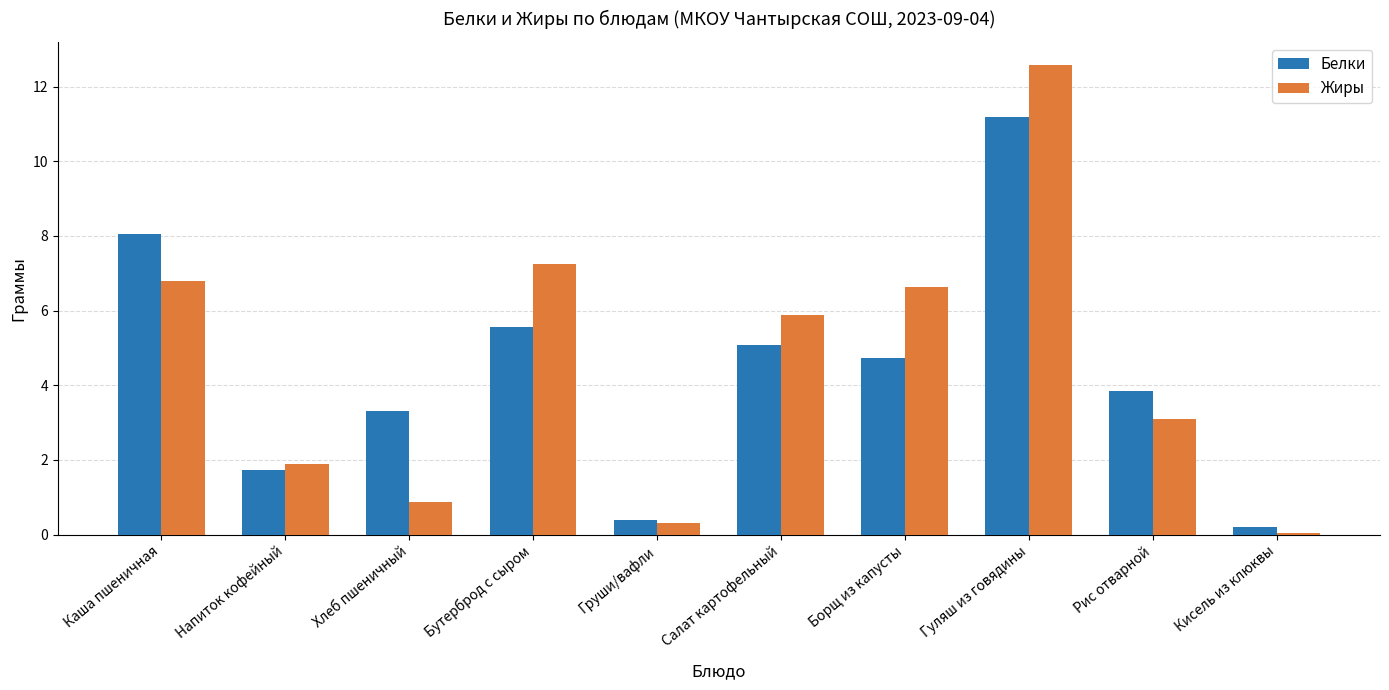

What are all the series names shown in the legend?

Белки, Жиры